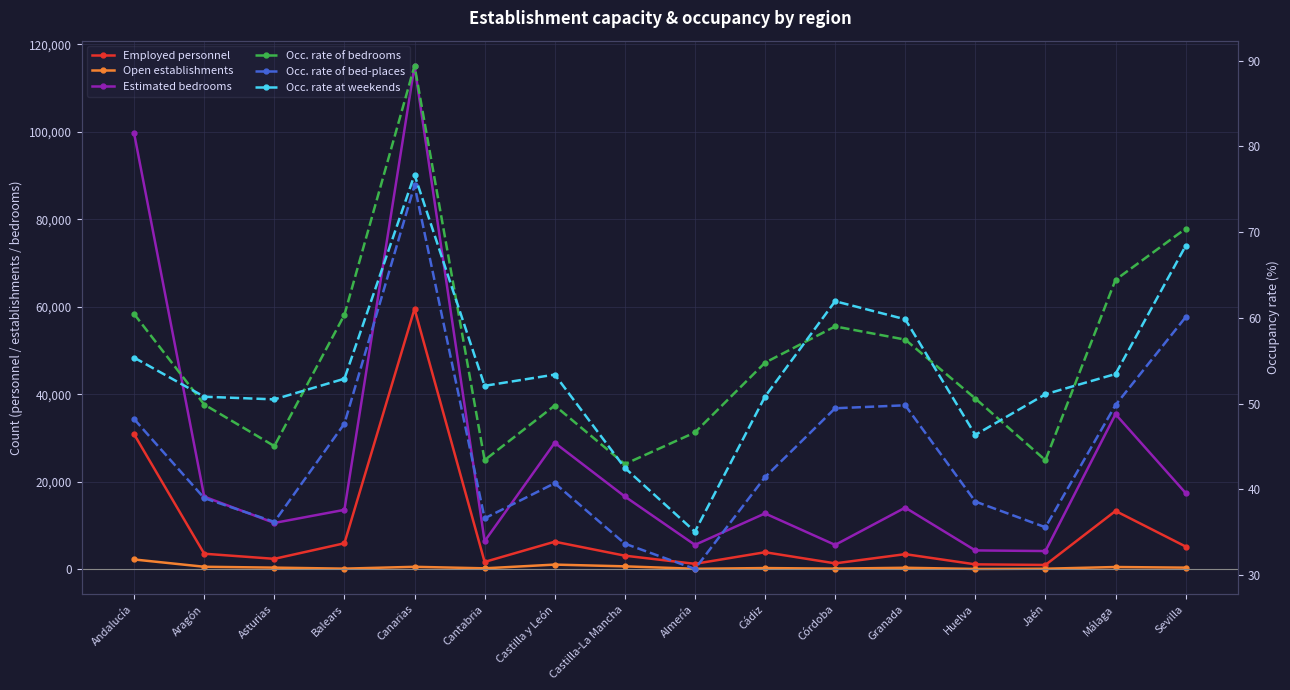

List the series in order of their peak value, highest first.

Estimated bedrooms, Employed personnel, Open establishments, Occ. rate of bedrooms, Occ. rate at weekends, Occ. rate of bed-places